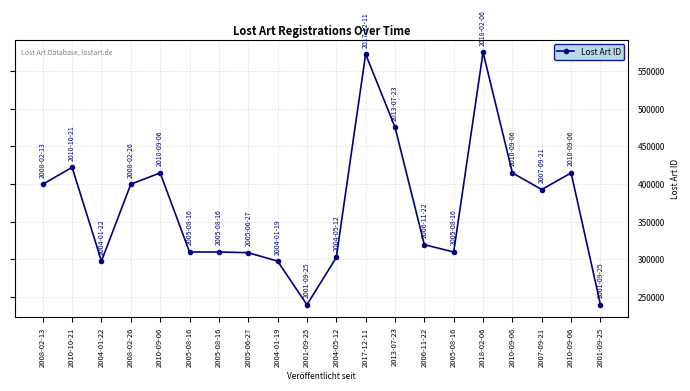

True or false: the data shows 392627 at 2007-09-21.

True